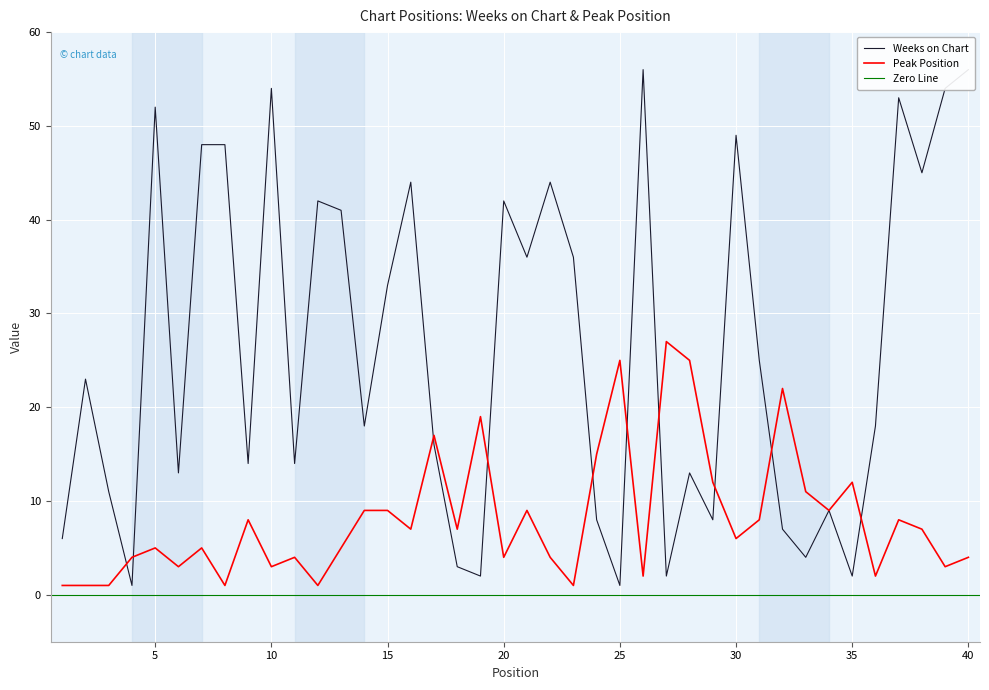

Where do Peak Position and Weeks on Chart first cross each other?

3 and 4